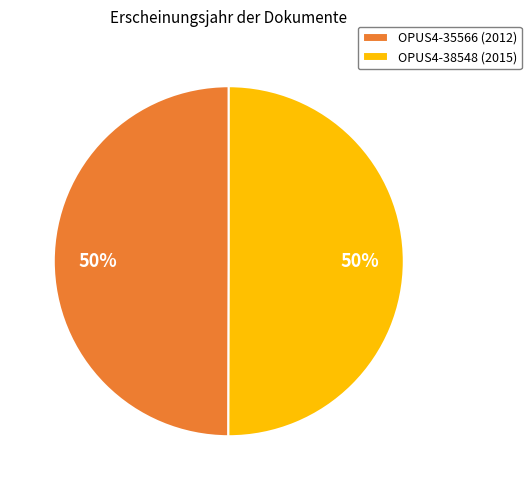

Is the sum of OPUS4-35566 (2012) and OPUS4-38548 (2015) greater than half?

Yes